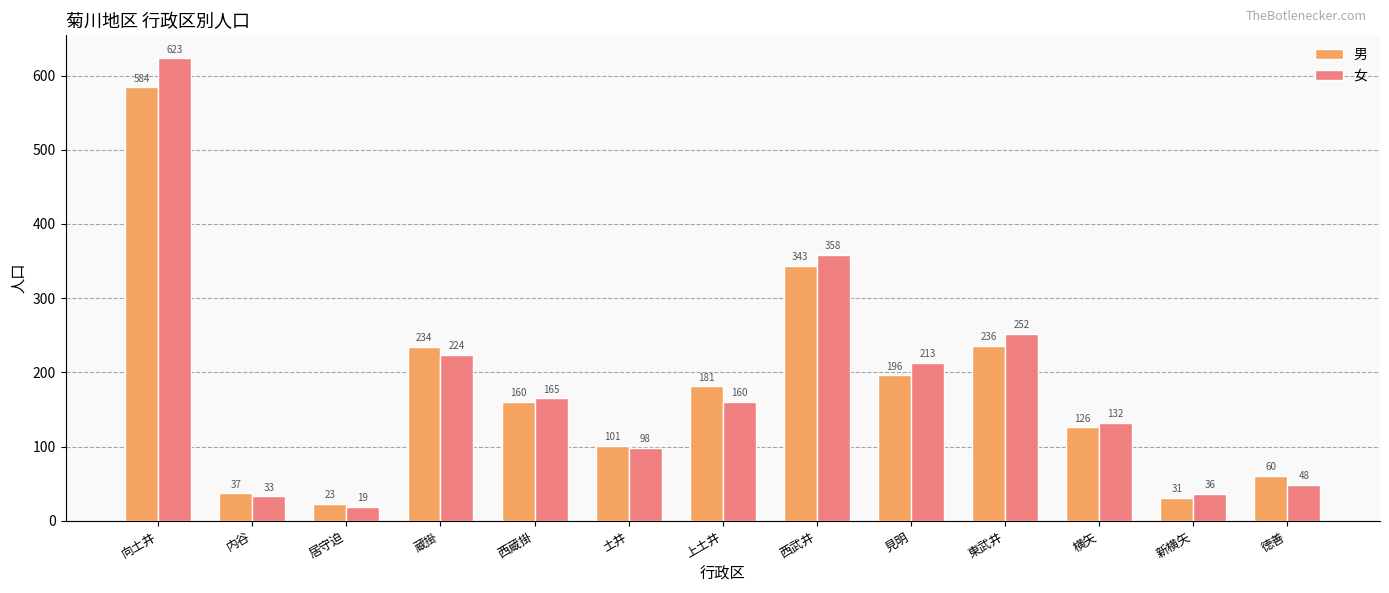

Which category has the highest value in the 女 series?

向土井